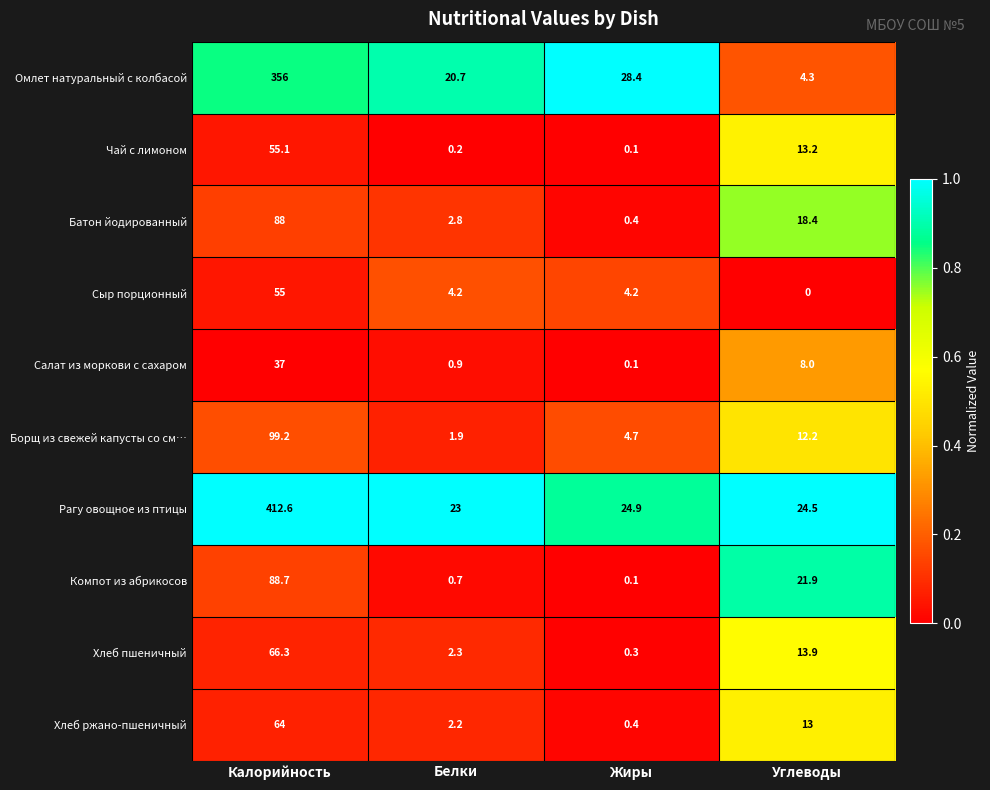

List the series in order of their peak value, highest first.

Рагу овощное из птицы, Омлет натуральный с колбасой, Борщ из свежей капусты со см…, Компот из абрикосов, Батон йодированный, Хлеб пшеничный, Хлеб ржано-пшеничный, Чай с лимоном, Сыр порционный, Салат из моркови с сахаром